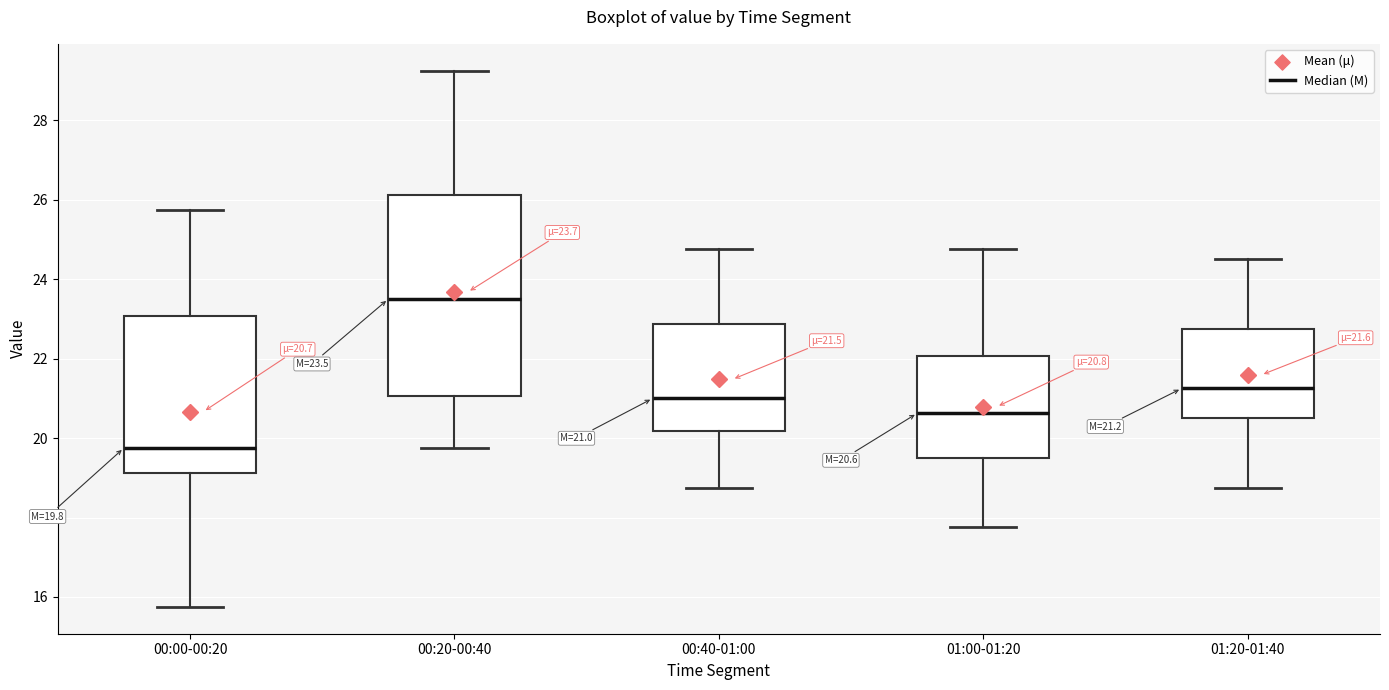

Comparing the boxes themselves (not the whiskers), which one is the tallest?

00:20-00:40